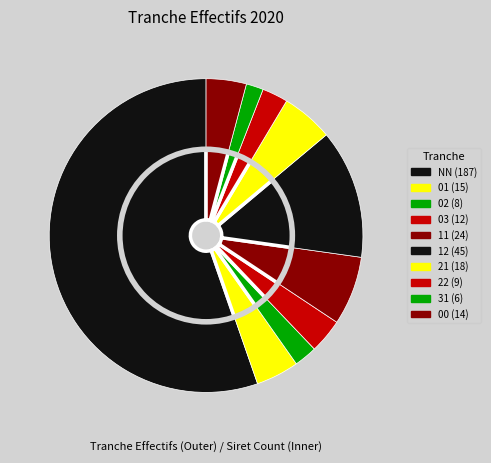

Rank the categories by value from highest to lowest.

NN, 12, 11, 21, 01, 00, 03, 22, 02, 31